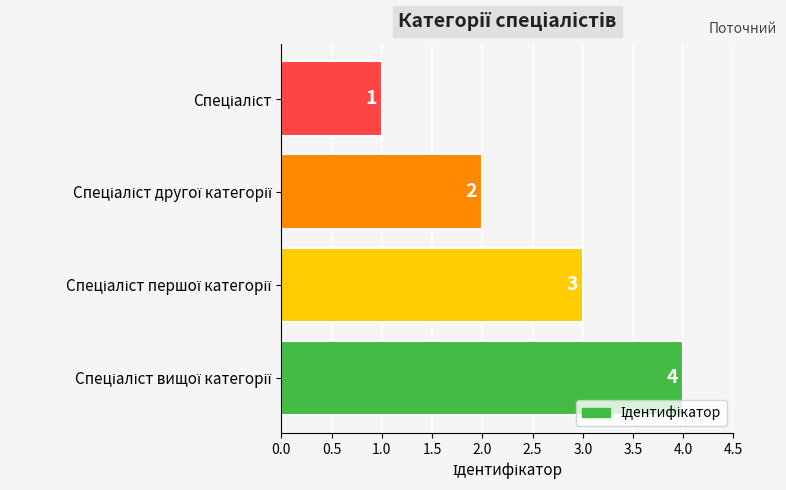

What is the difference between the maximum and minimum values?

3